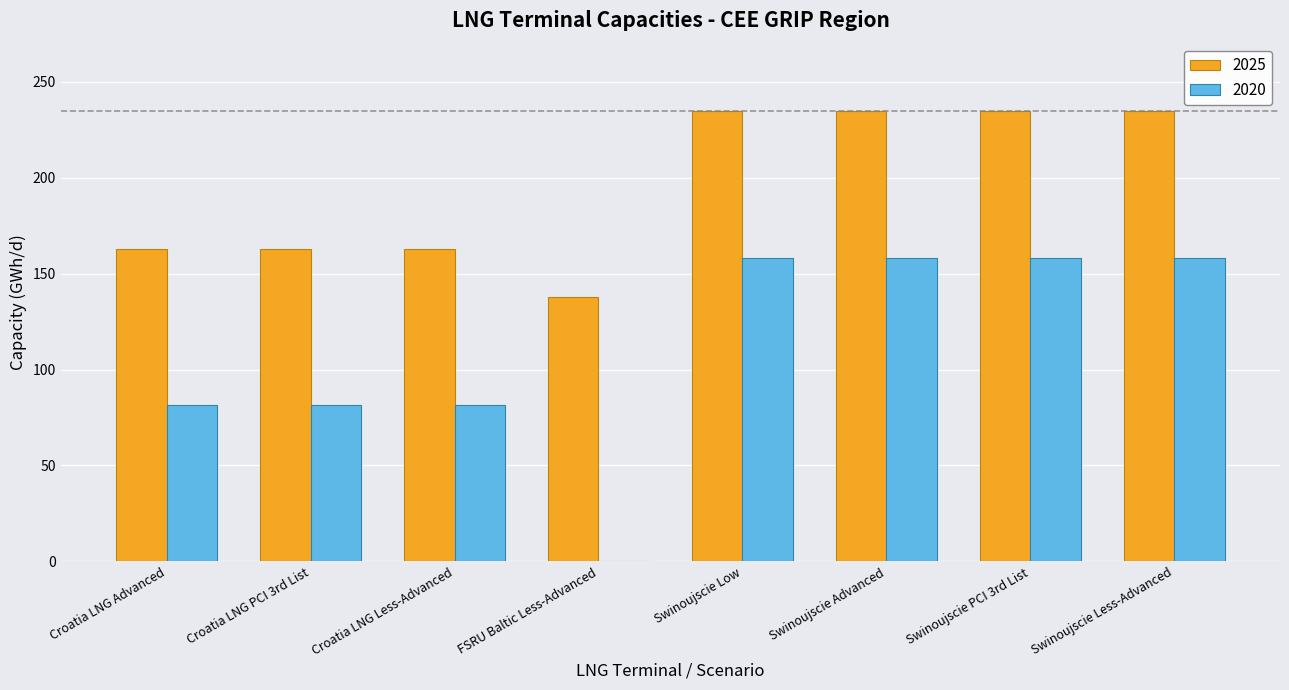

How many groups of bars are there?

8